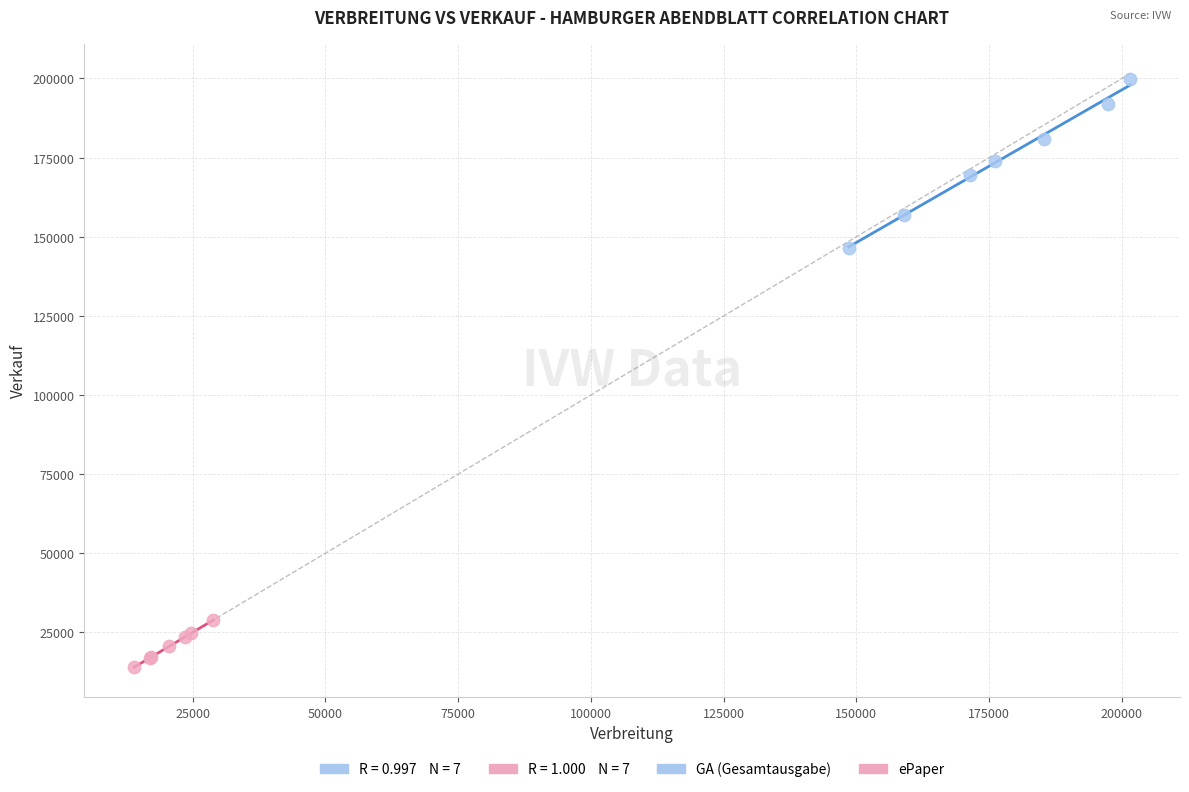

Which series reaches the minimum Y coordinate?

ePaper